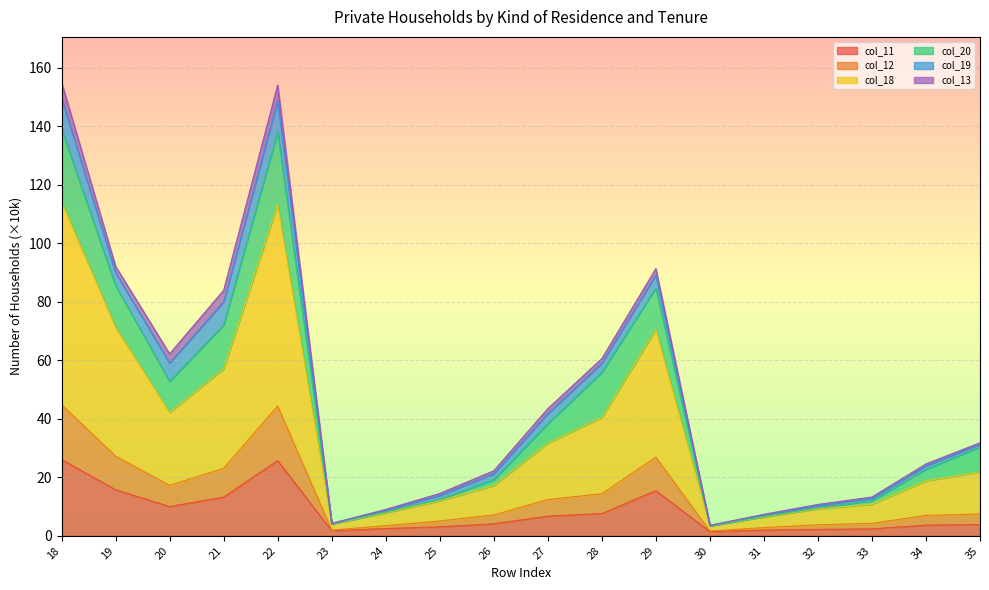

The value of col_11 at 29 is 23.2. True or false?

False